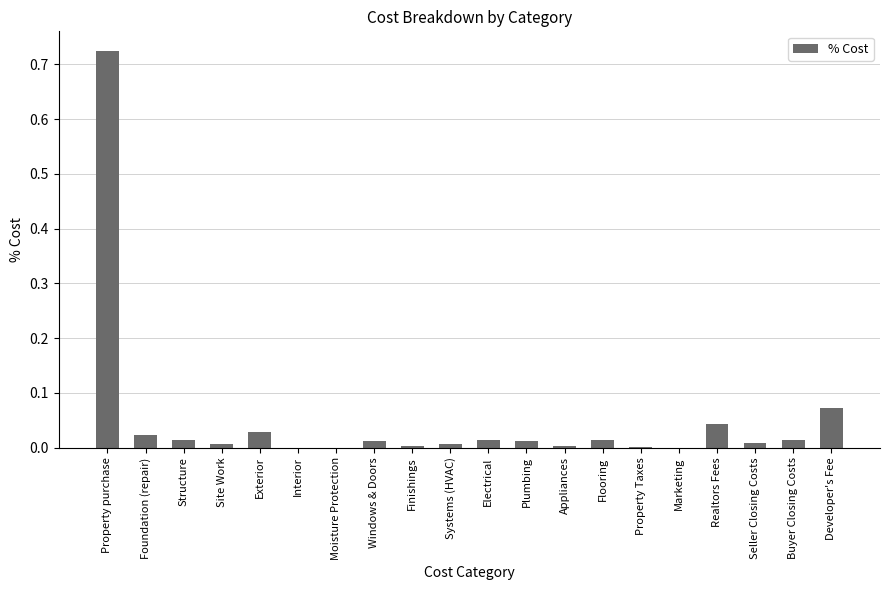

Count the number of data series in this chart.

1